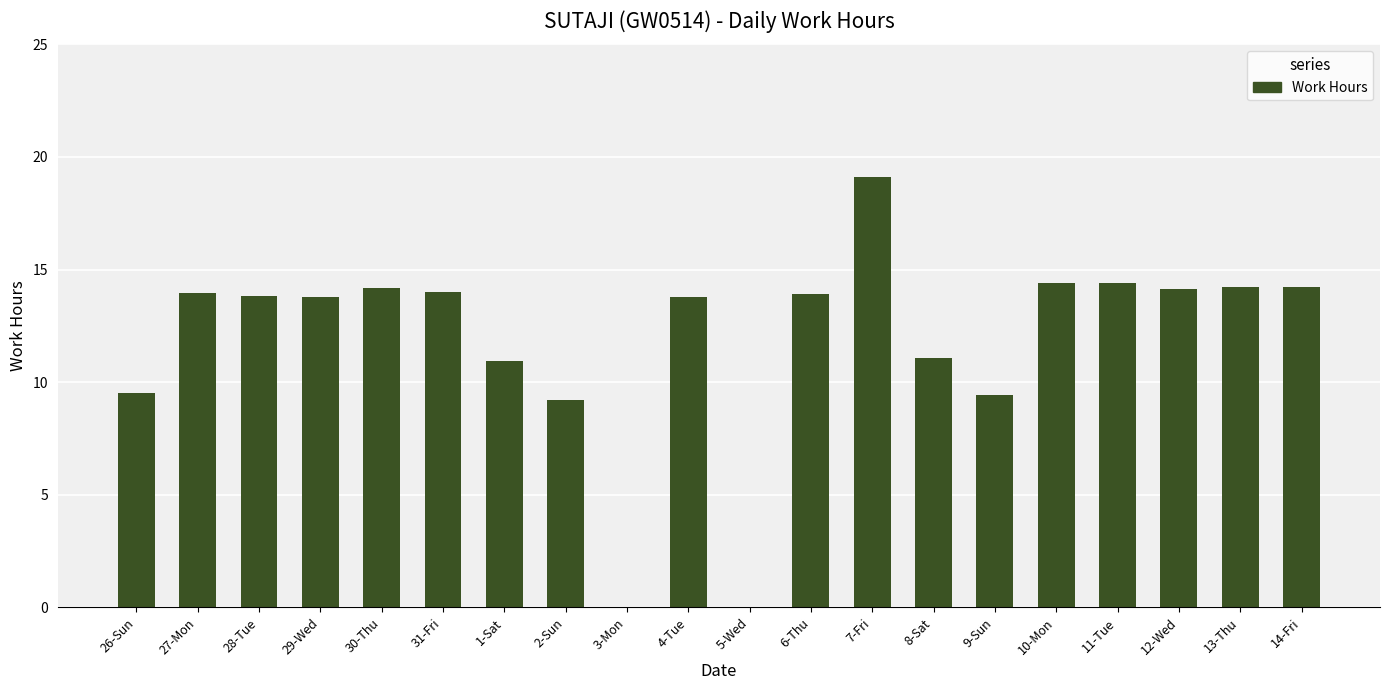

How many values exceed 13?

13